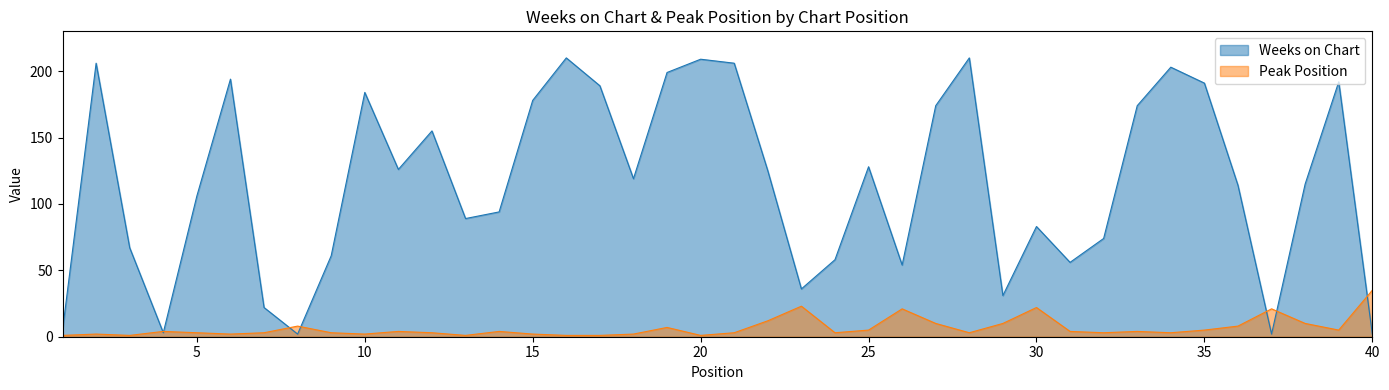

How many intersections are there between Peak Position and Weeks on Chart?

7